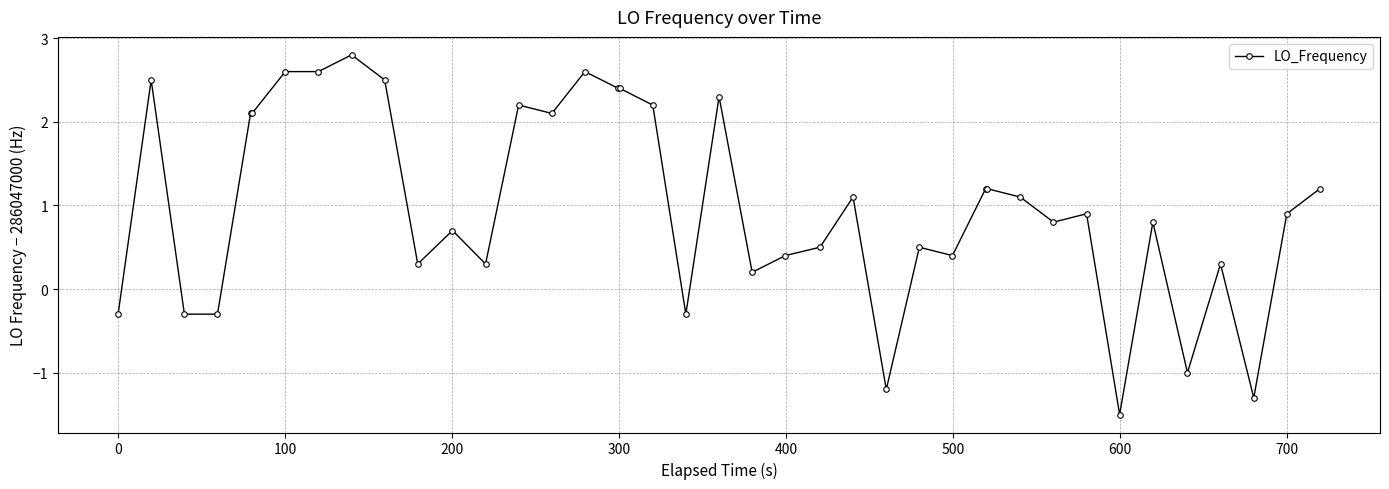

What is the sum of all values?

40.0